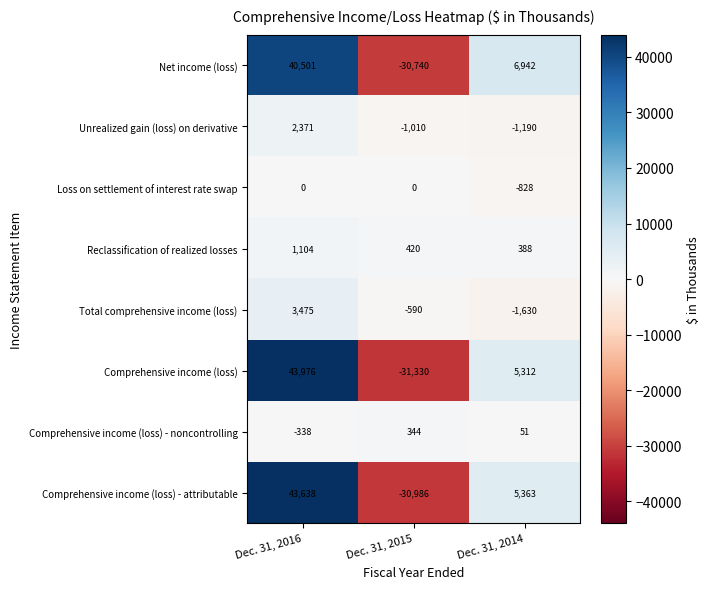

List the labels in order of Unrealized gain (loss) on derivative value, largest first.

Dec. 31, 2016, Dec. 31, 2015, Dec. 31, 2014